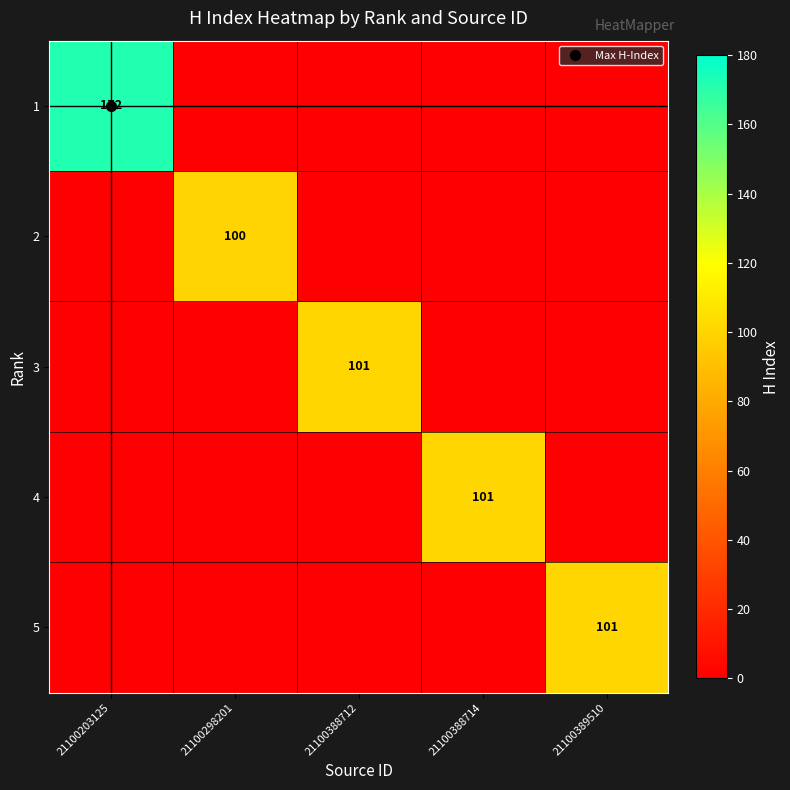

What is the maximum value for 2?

100